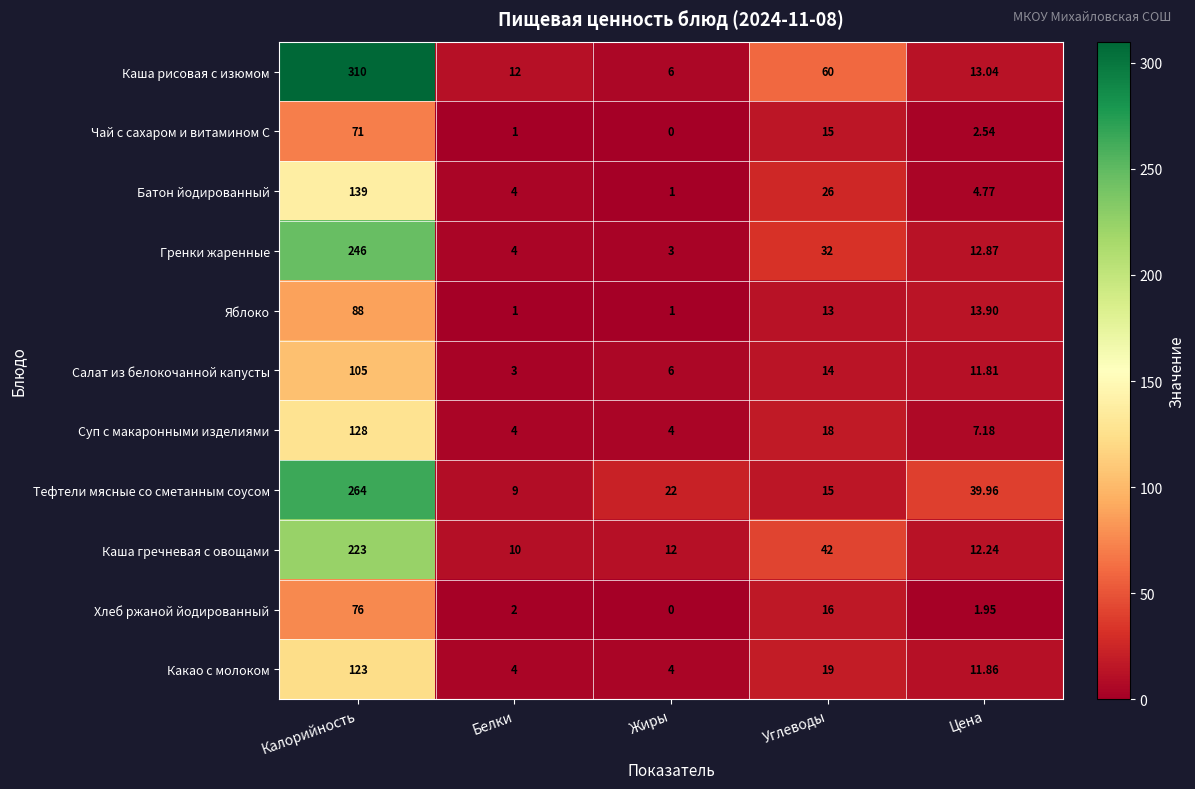

Which series has the widest spread of values?

Каша рисовая с изюмом